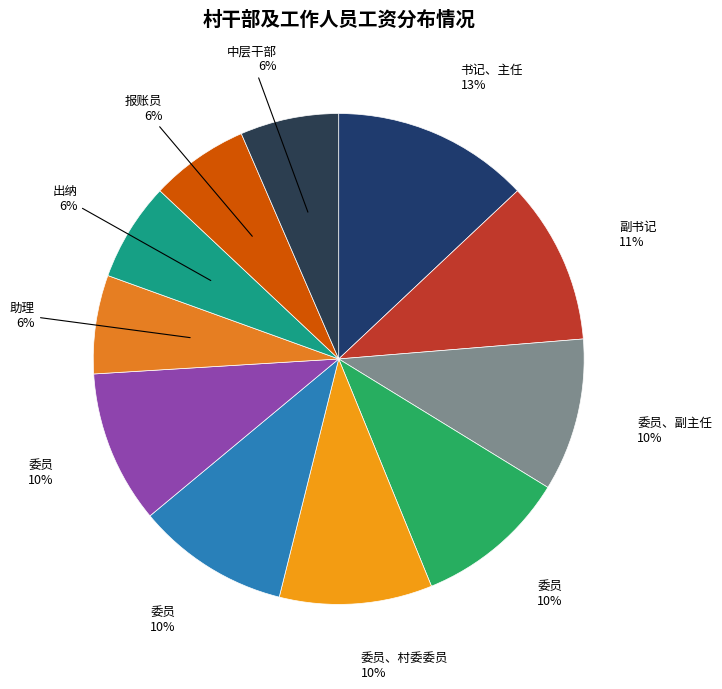

How many slices are in this pie chart?

11